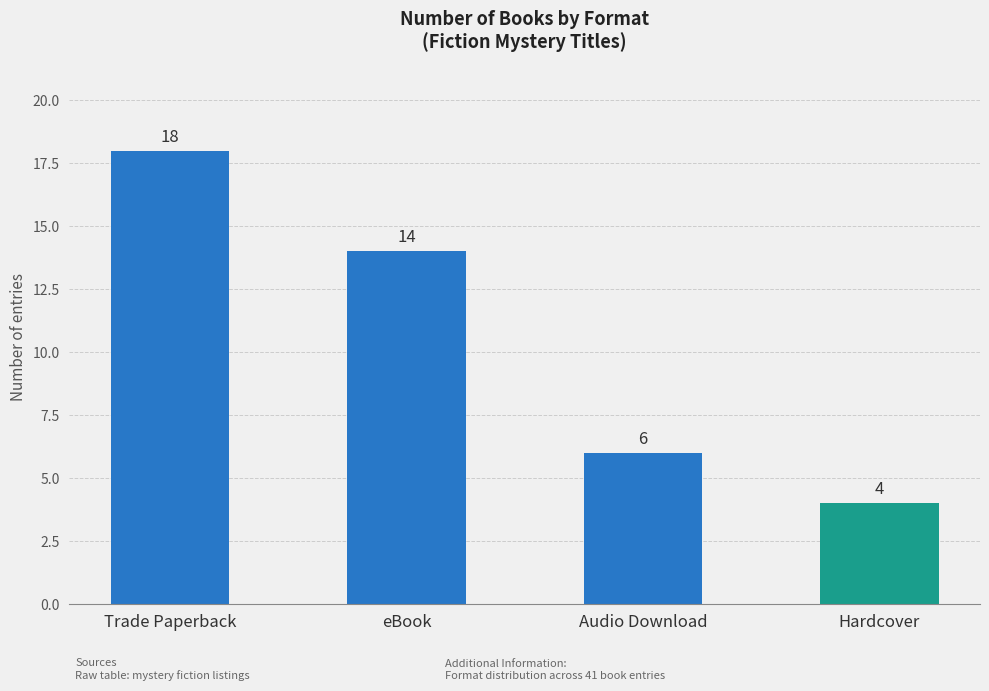

What is the change in value from Trade Paperback to Hardcover?

-14